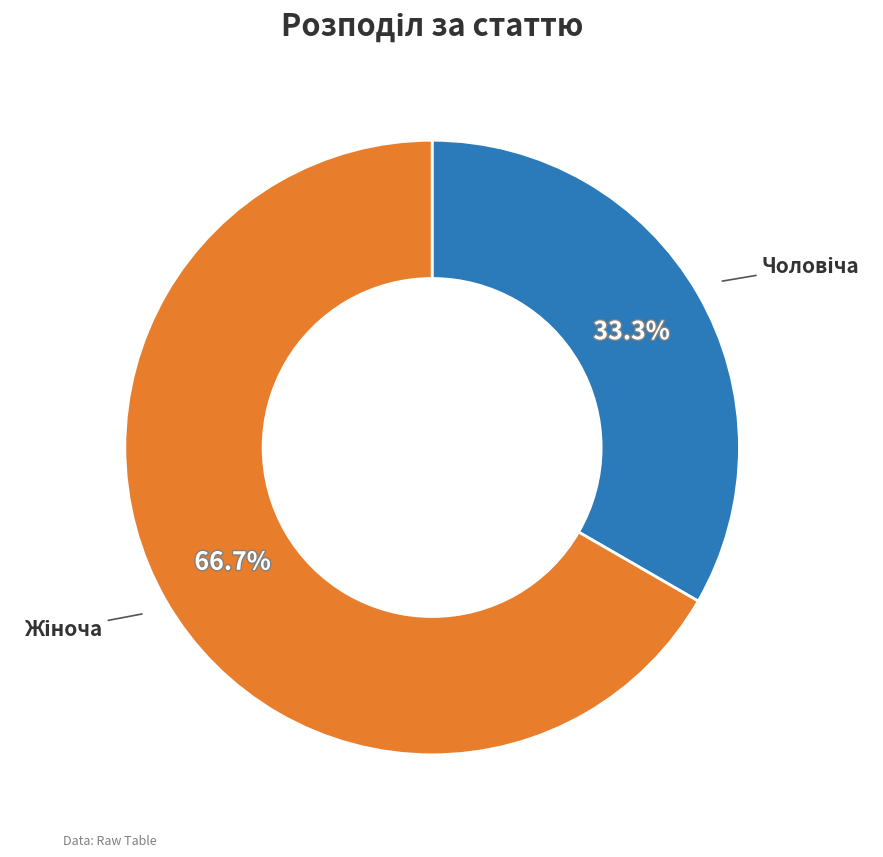

Is there a majority slice in this chart?

Yes